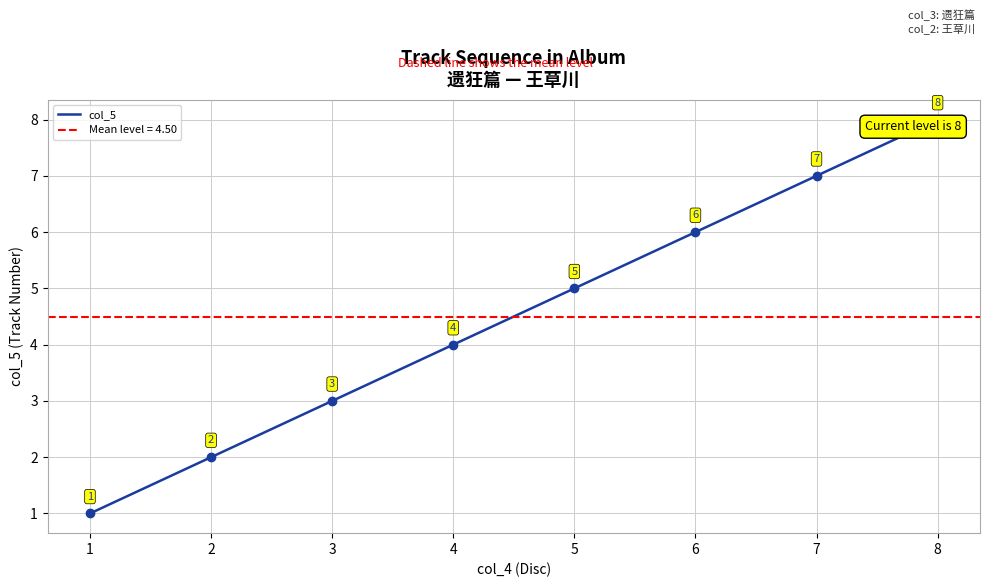

What is the difference between the second highest and minimum values?

6